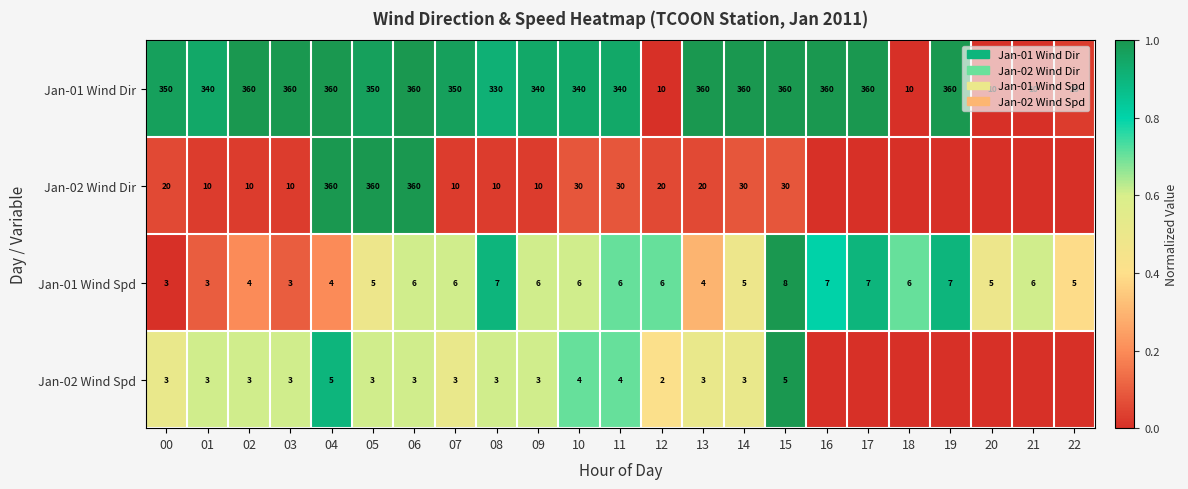

The value of Jan-01 Wind Spd at 13 is 0.5. True or false?

False